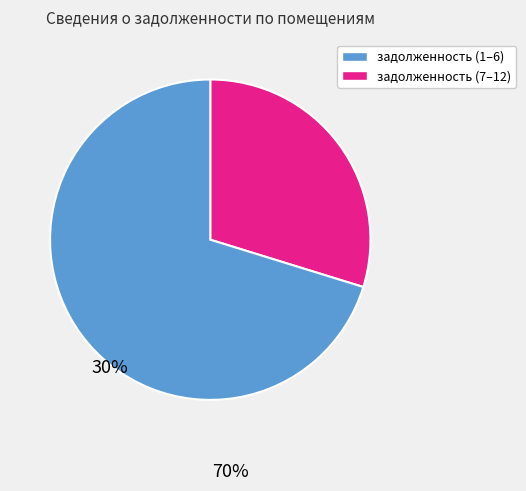

Is there any slice that represents more than half of the pie?

Yes